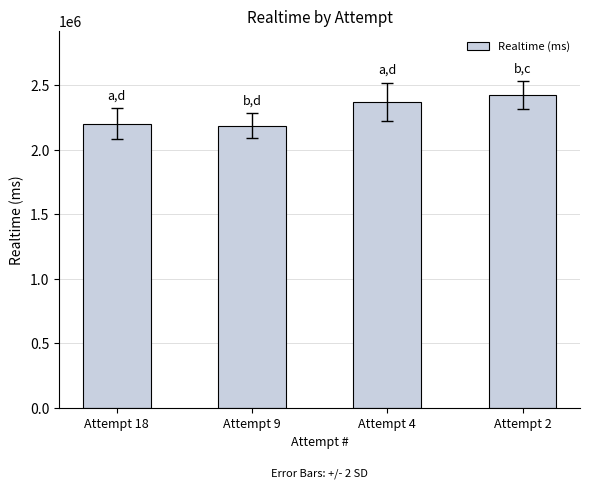

What is the minimum value shown in the chart?

2186836